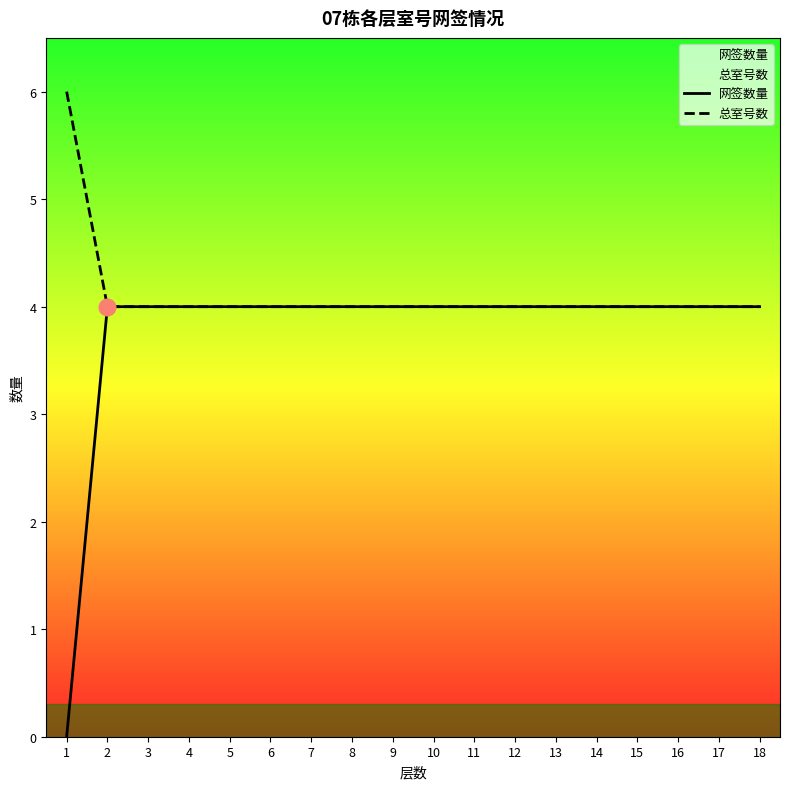

The 网签数量 series shows 1 at 9. True or false?

False